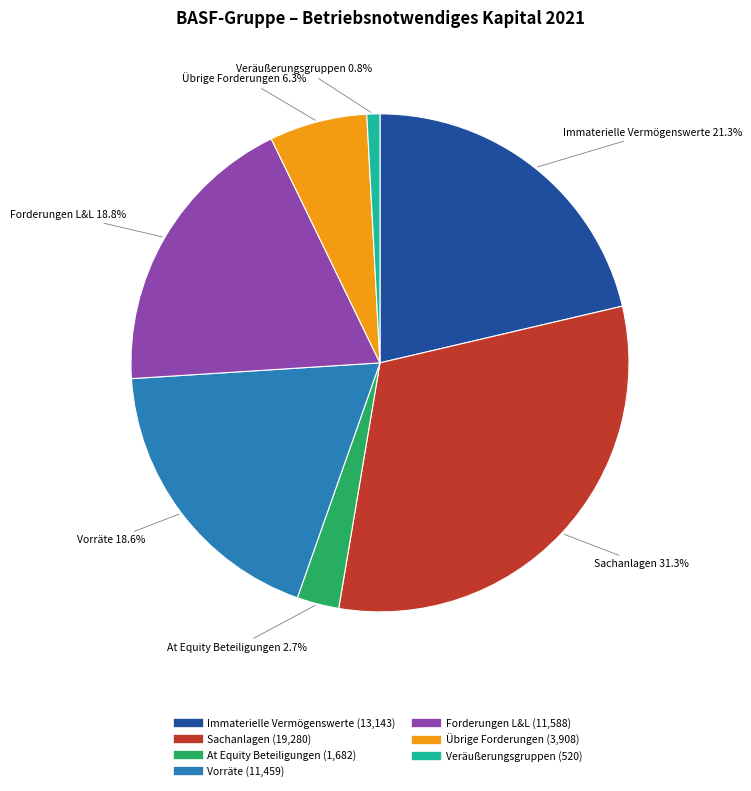

Count the number of slices in the pie.

7